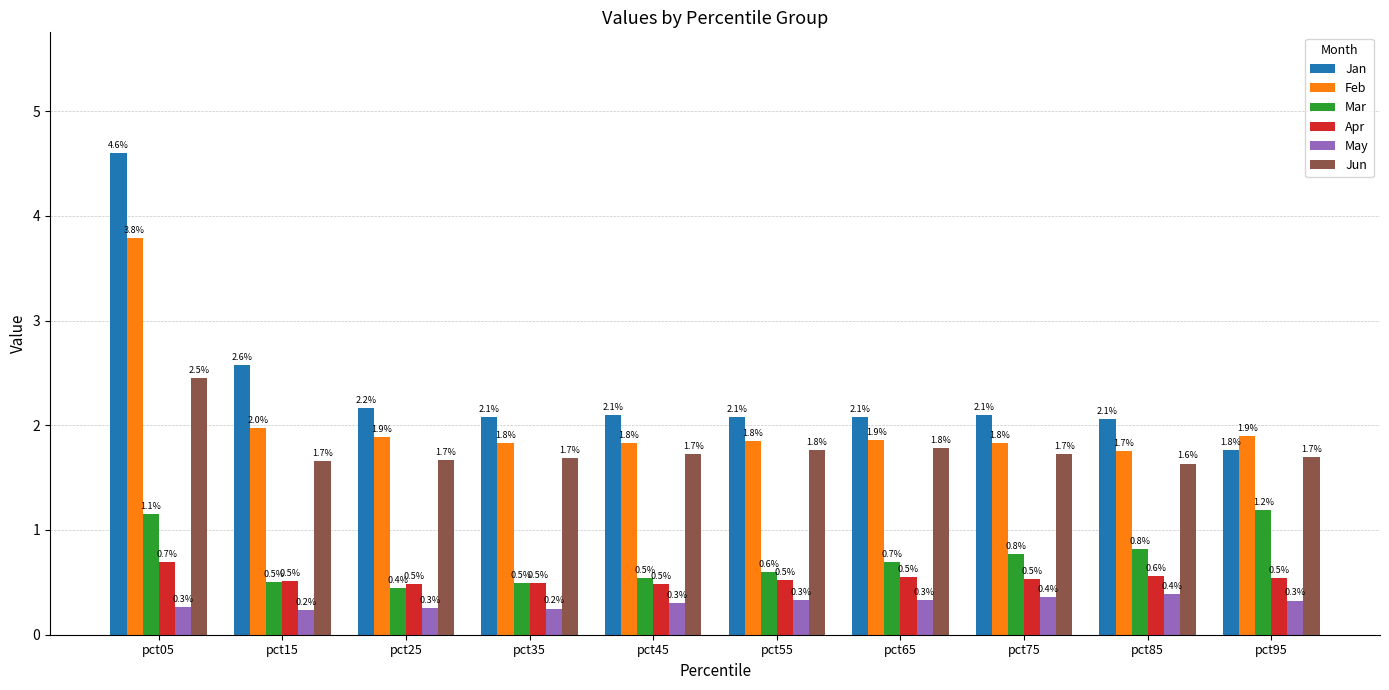

What is the difference between the highest and lowest values at pct75?

1.7